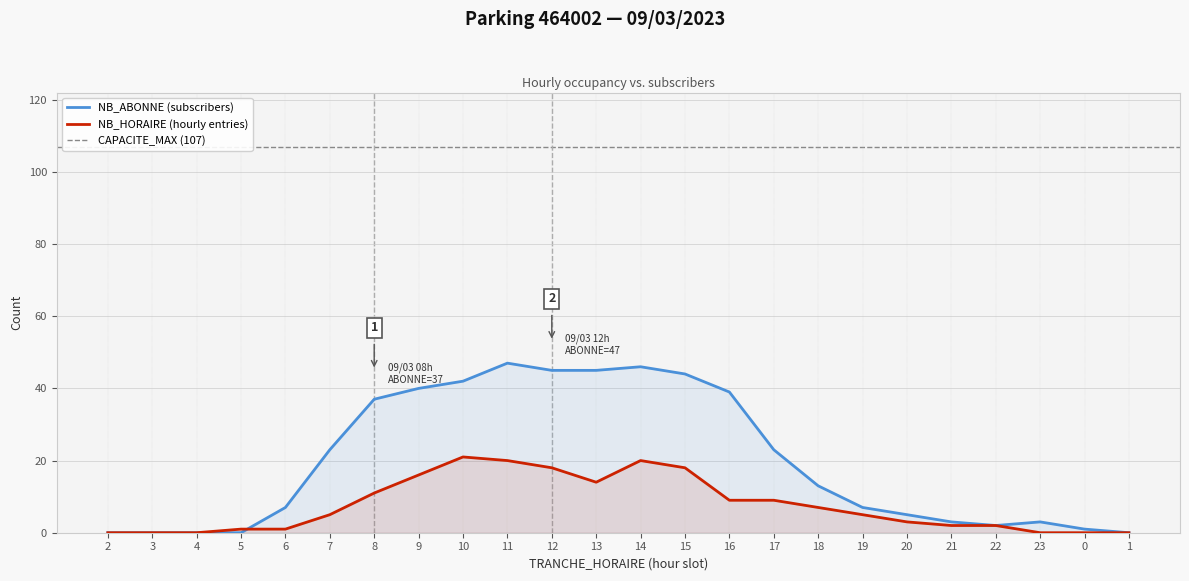

Reading left to right, transcribe all the data shown in this chart.

NB_HORAIRE: 0	0	0	1	1	5	11	16	21	20	18	14	20	18	9	9	7	5	3	2	2	0	0	0
NB_ABONNE: 0	0	0	0	7	23	37	40	42	47	45	45	46	44	39	23	13	7	5	3	2	3	1	0